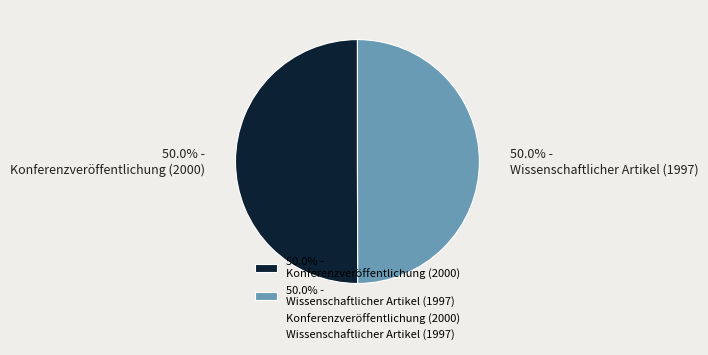

Approximately how many times larger is the value at 50.0% - Wissenschaftlicher Artikel (1997) compared to 50.0% - Konferenzveröffentlichung (2000)?

1.0